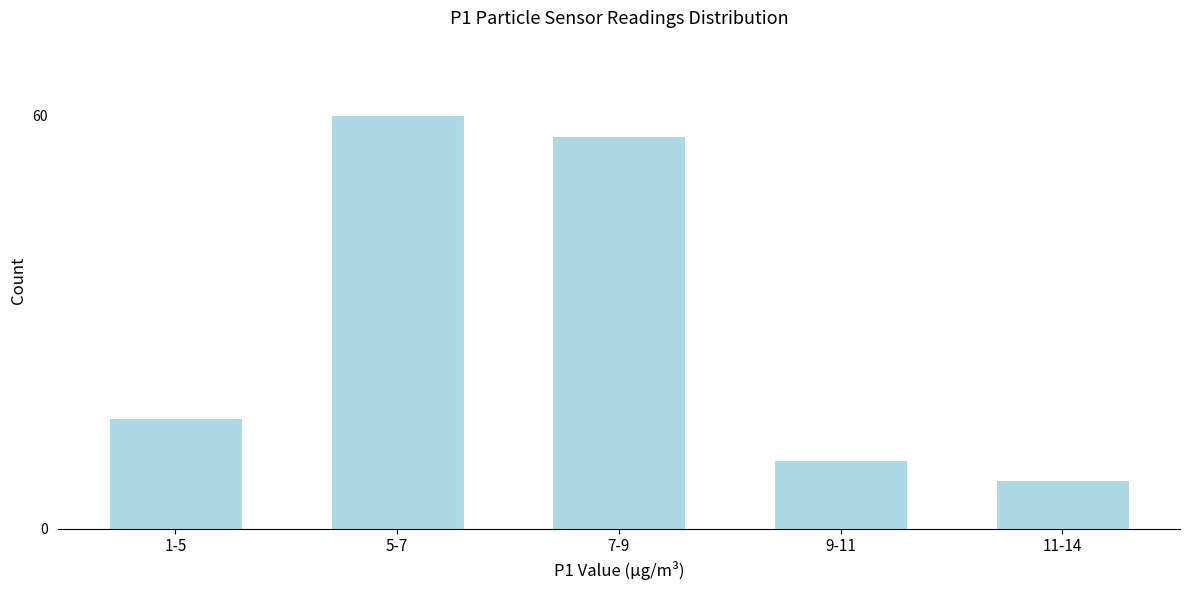

Reading left to right, transcribe all the data shown in this chart.

1-5=16	5-7=60	7-9=57	9-11=10	11-14=7